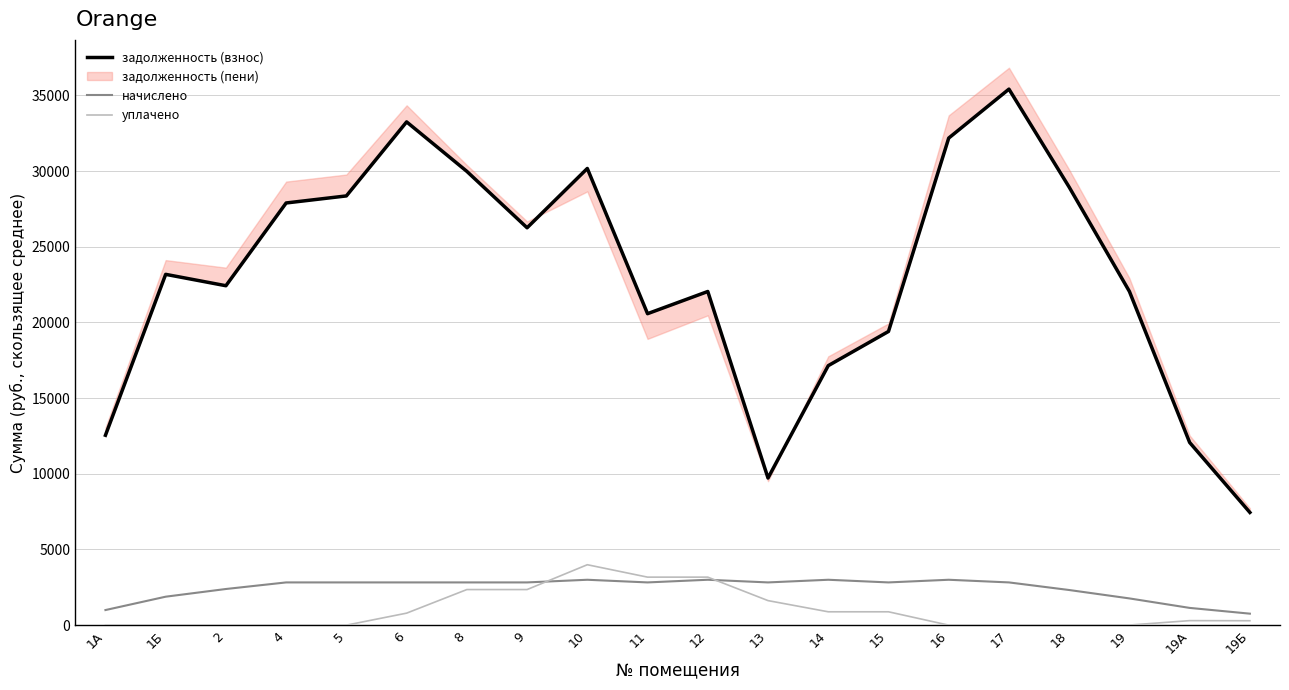

What is the label of the 10th point from the right?

12